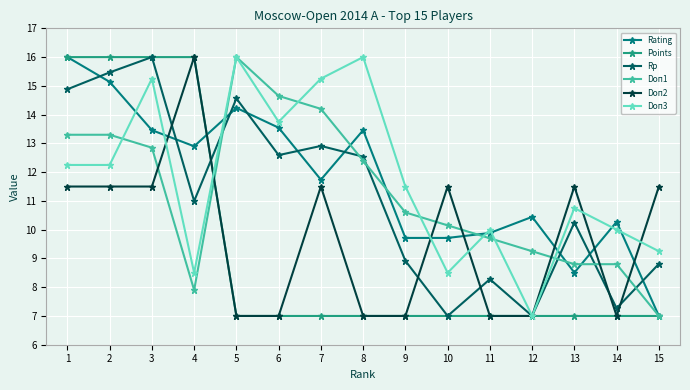

What are all the series names shown in the legend?

Rating, Points, Rp, Doп1, Doп2, Doп3